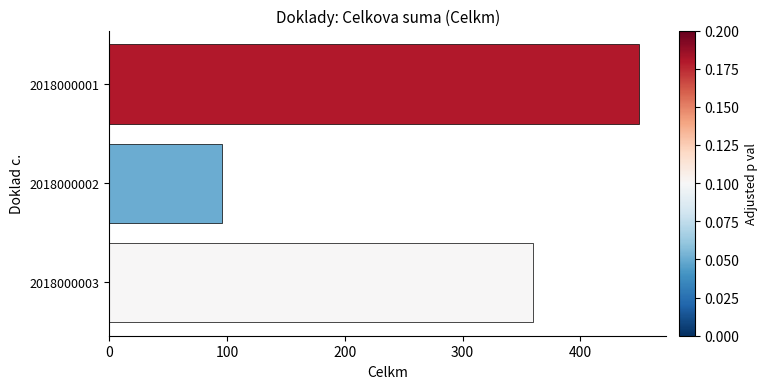

What is the average value?

302.1